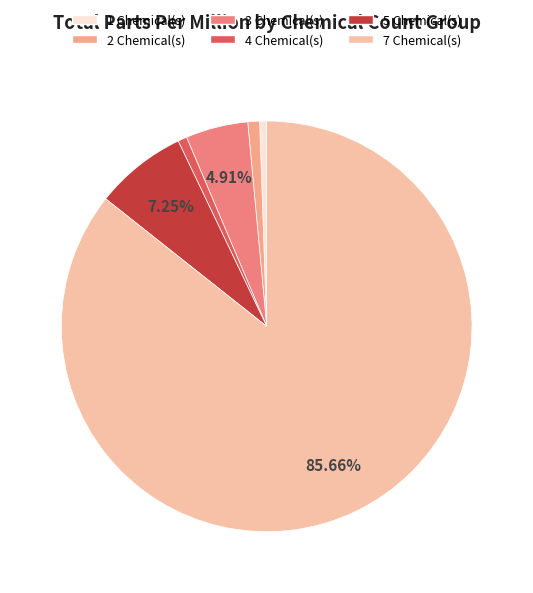

Count the number of slices in the pie.

6